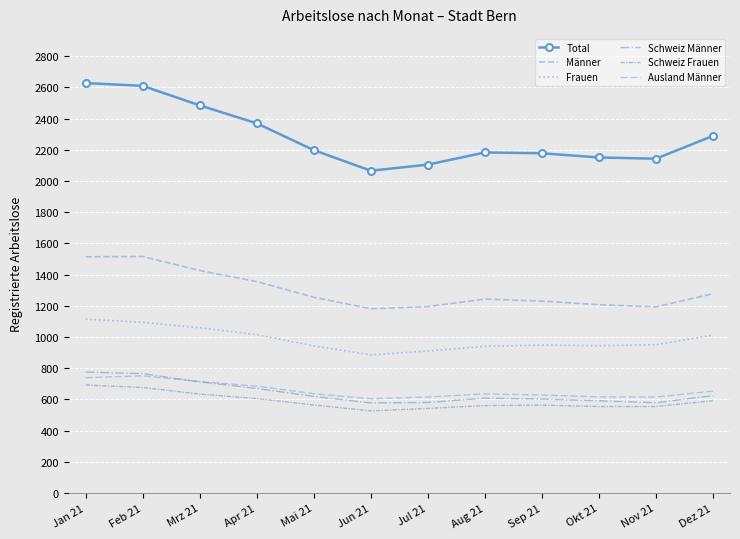

What is the lowest value of the Schweiz Frauen series?

526